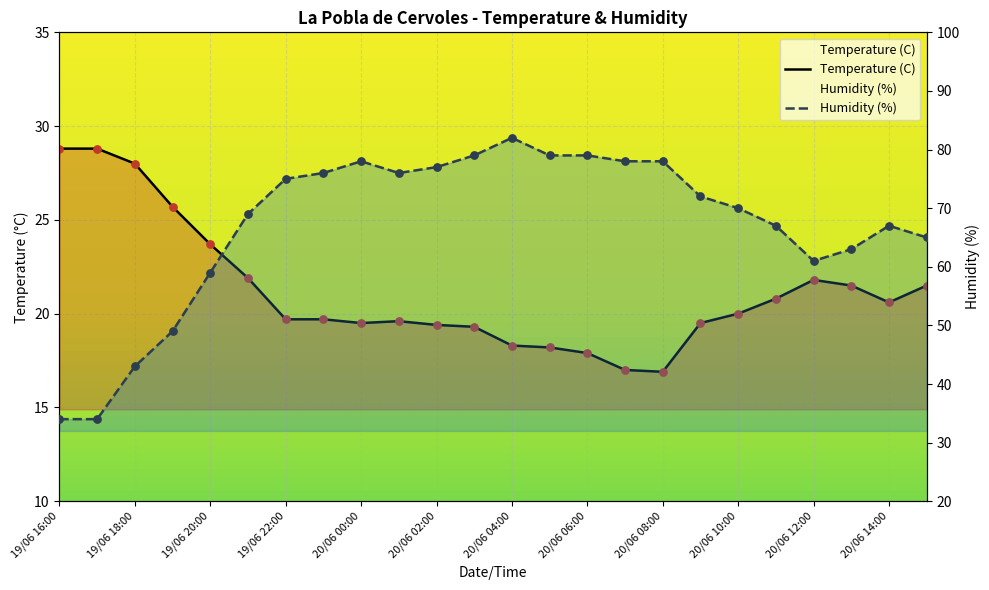

At which category is the sum across all series the highest?

20/06 04:00